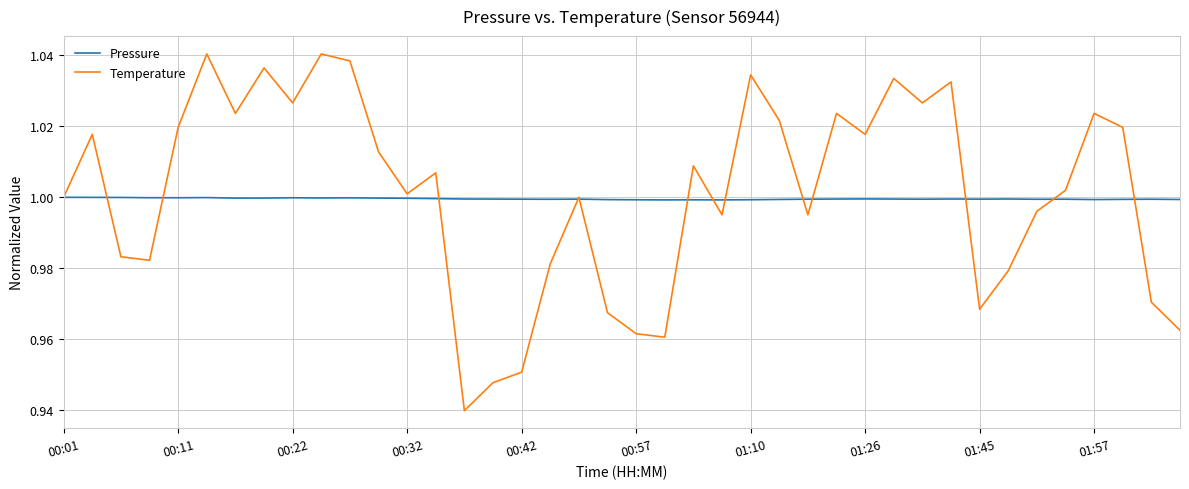

Which series has the largest range (max minus min)?

Temperature